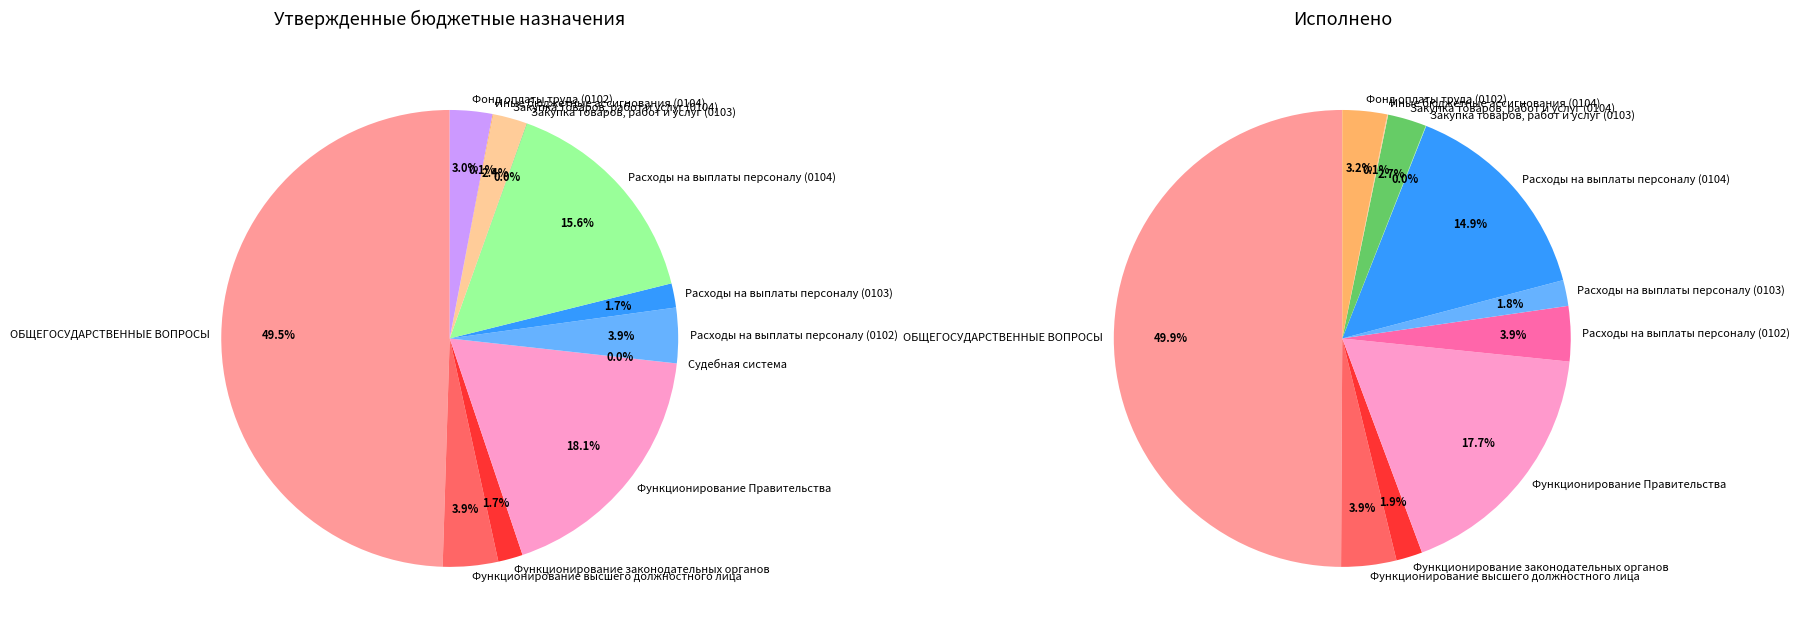

Combined, what portion of the pie is Закупка товаров, работ и услуг (0103) and Закупка товаров, работ и услуг (0104)?

2.4%